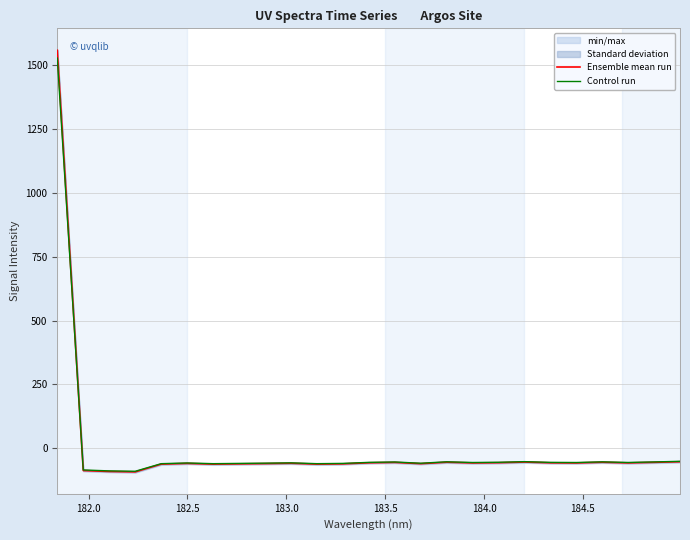

What is the minimum value for Control run?

-89.4